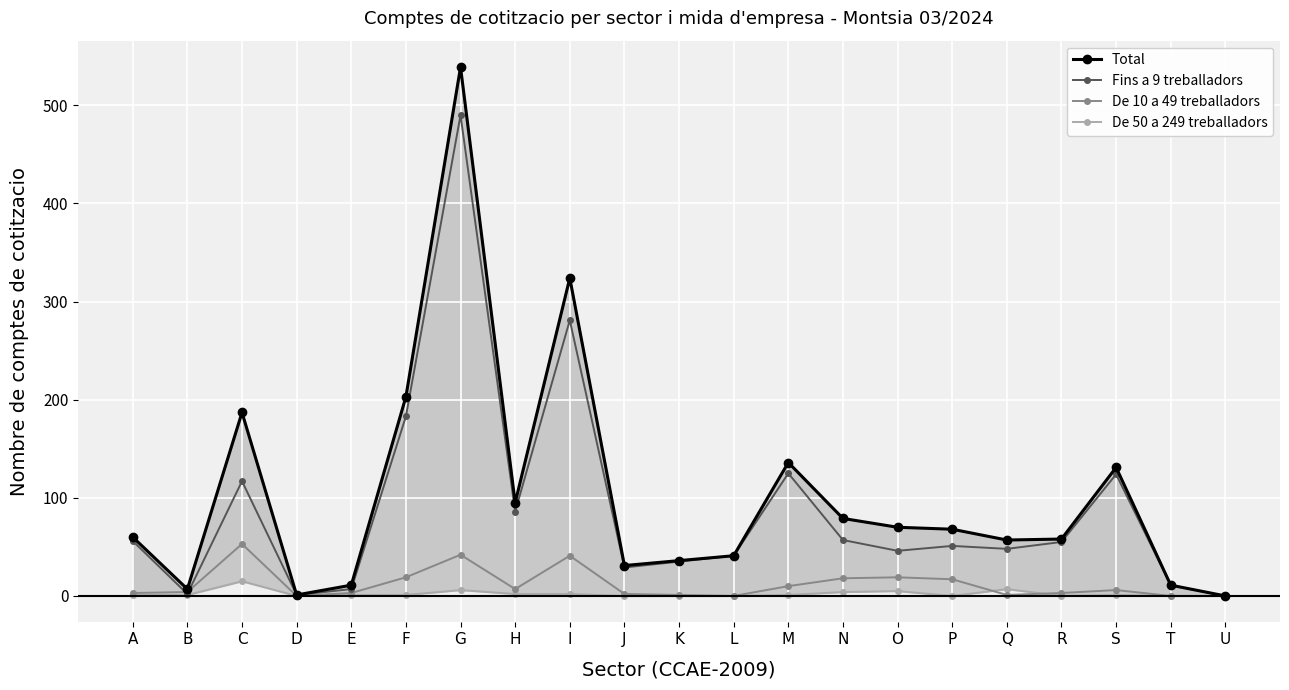

Which category has the highest value across all series?

G